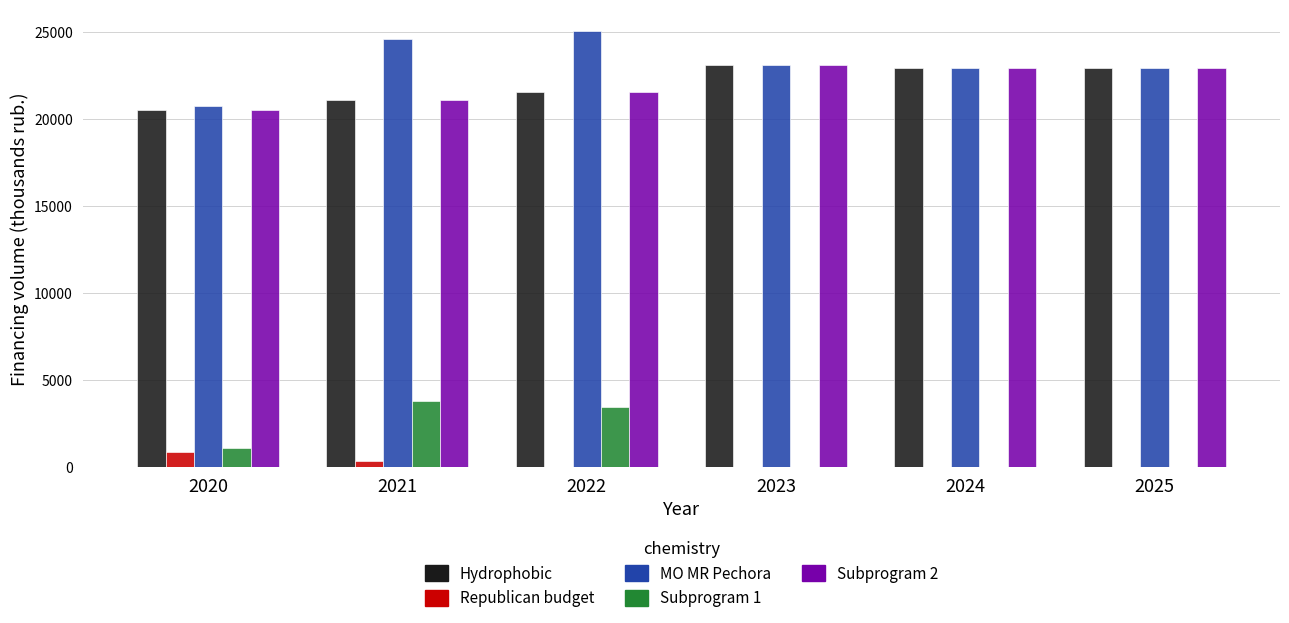

Is it true that MO MR Pechora equals 33731.9 at 2025?

False